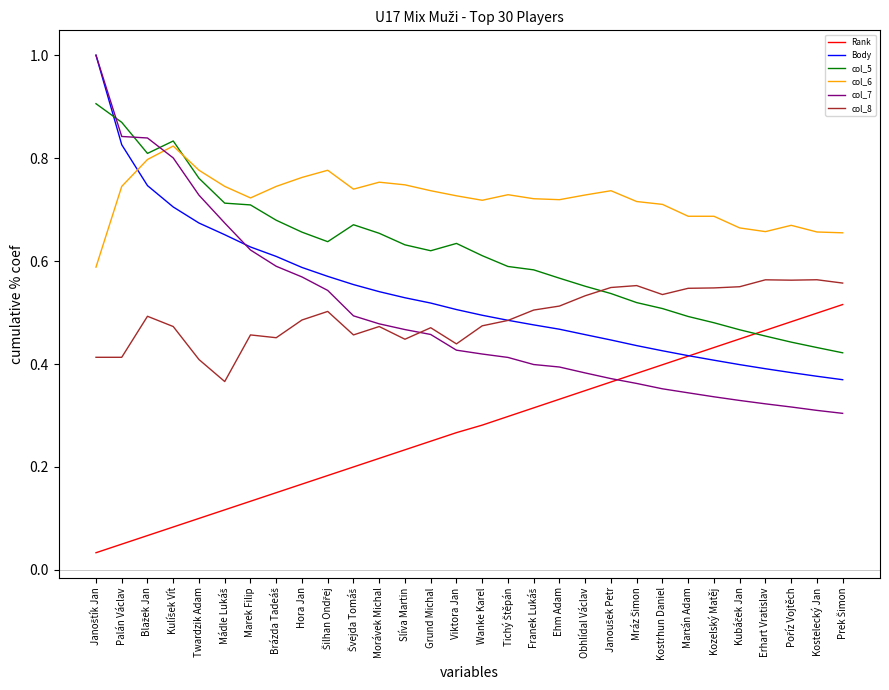

Which series ends up on top after the final intersection of col_5 and Rank?

Rank